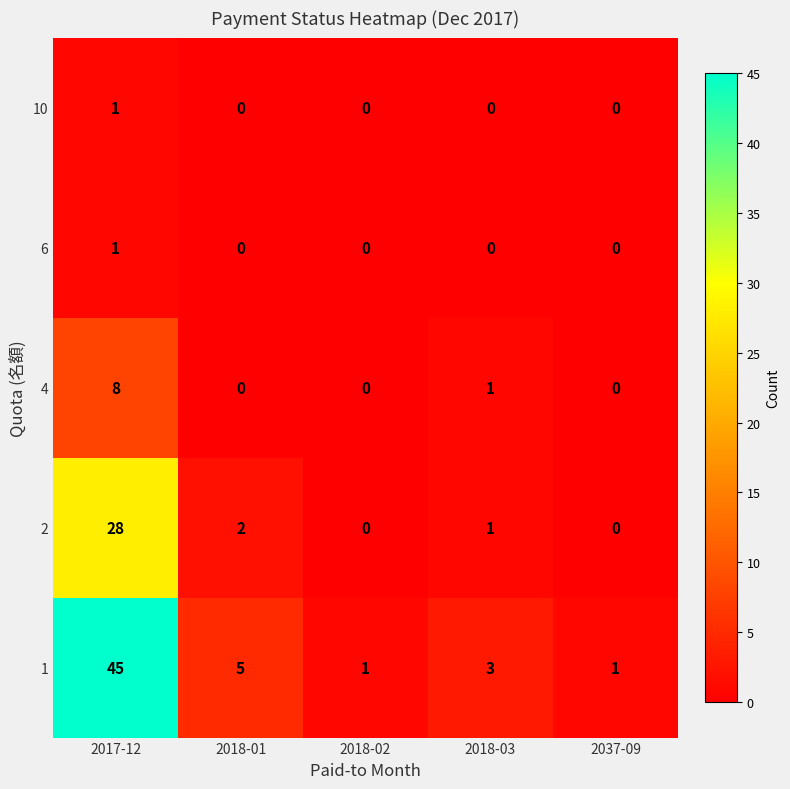

Where is 2 nearest to the value 14?

2018-01